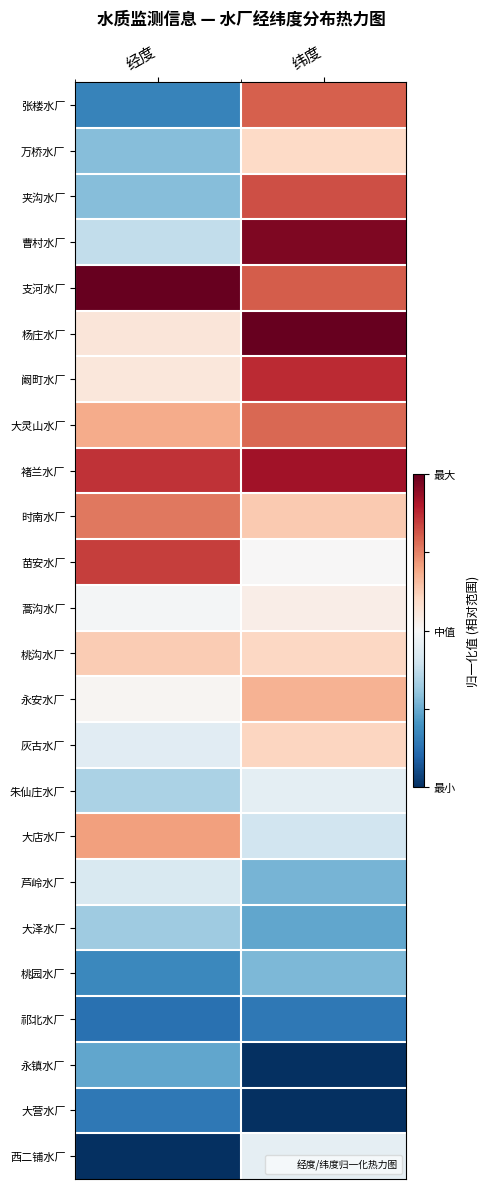

Which series has the largest total across all categories?

支河水厂